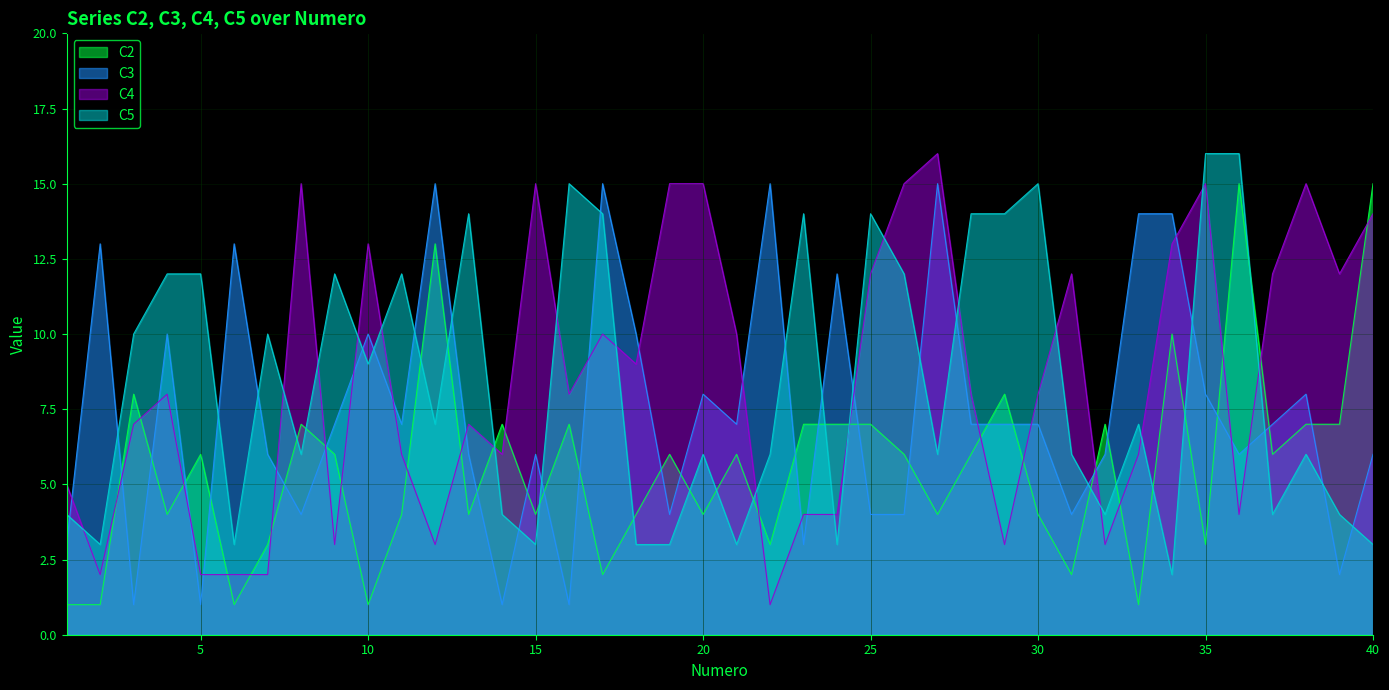

At which label does C4 first exceed 8?

8